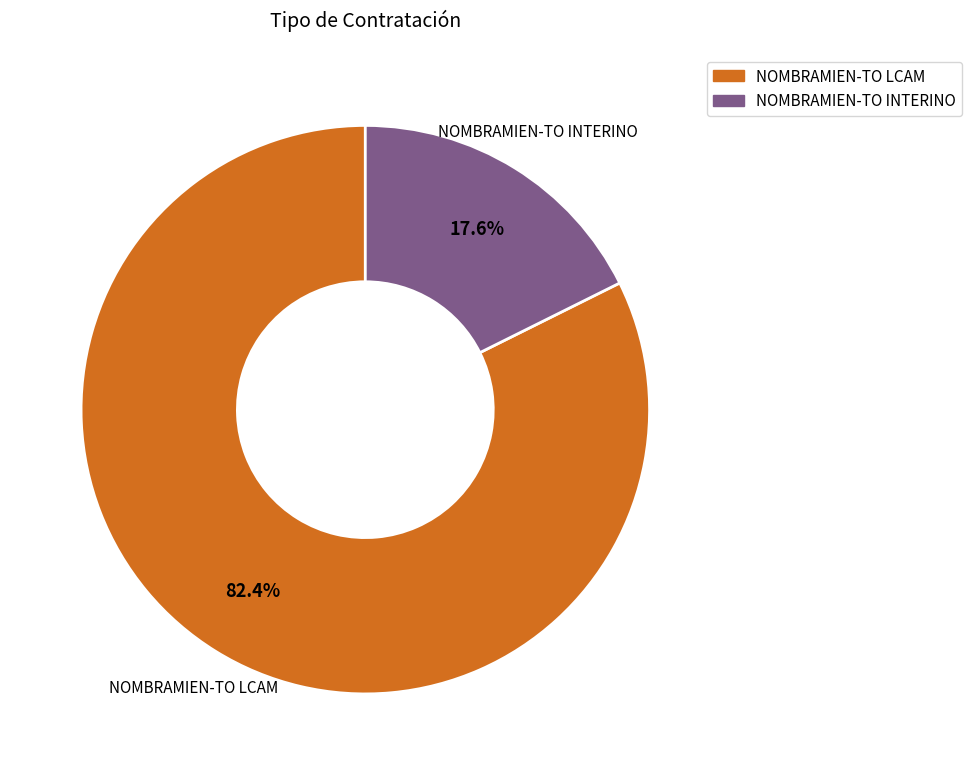

Between NOMBRAMIEN-TO INTERINO and NOMBRAMIEN-TO LCAM, which is larger?

NOMBRAMIEN-TO LCAM